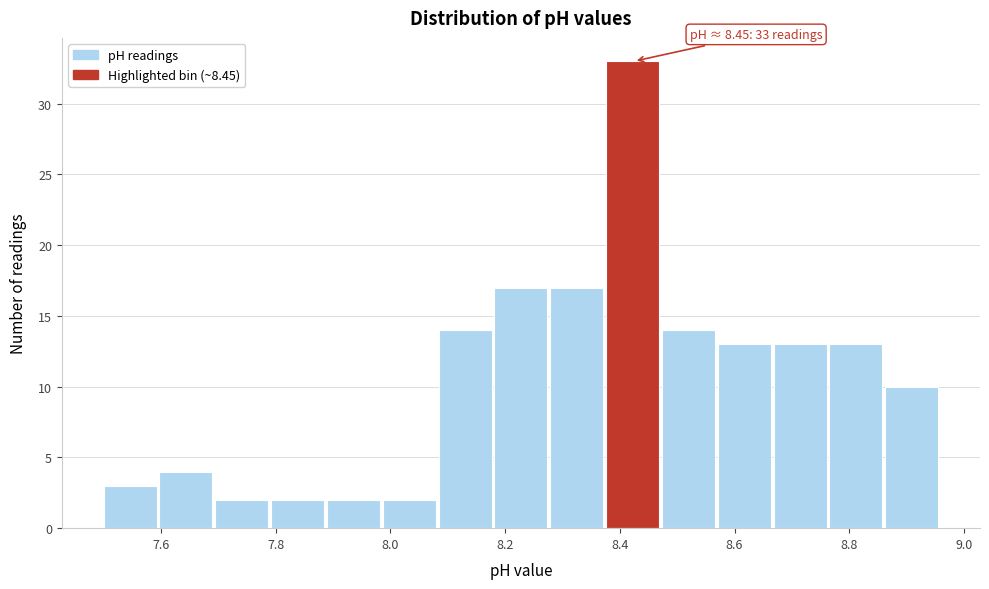

Over which range of the x-axis is the bar tallest?

8.38 to 8.48